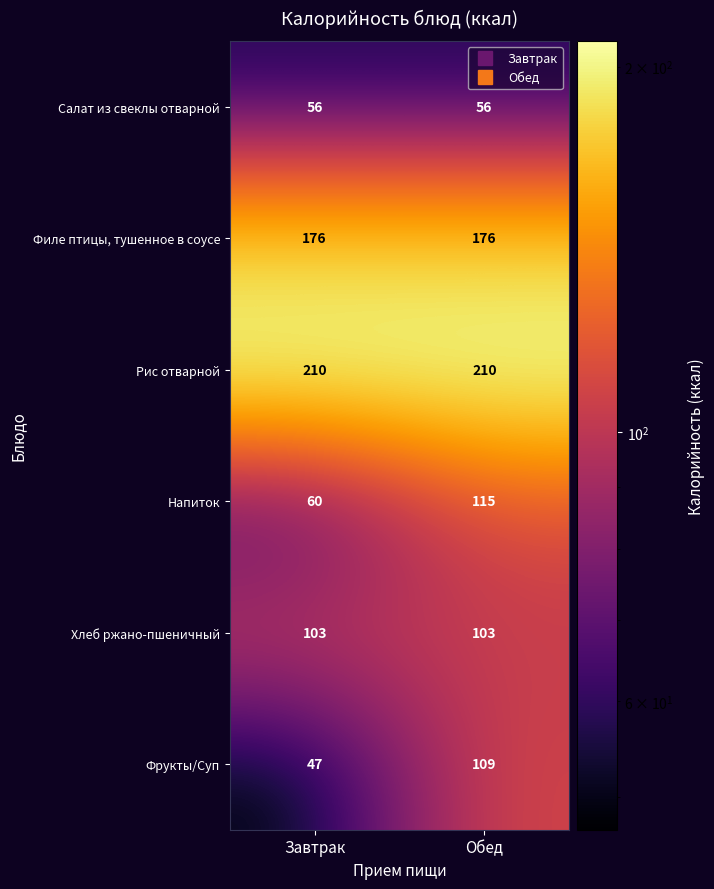

Reading left to right, transcribe all the data shown in this chart.

Салат из свеклы отварной: Завтрак=56	Обед=56
Филе птицы, тушенное в соусе: Завтрак=176	Обед=176
Рис отварной: Завтрак=210	Обед=210
Напиток: Завтрак=60	Обед=115
Хлеб ржано-пшеничный: Завтрак=103	Обед=103
Фрукты/Суп: Завтрак=47	Обед=109